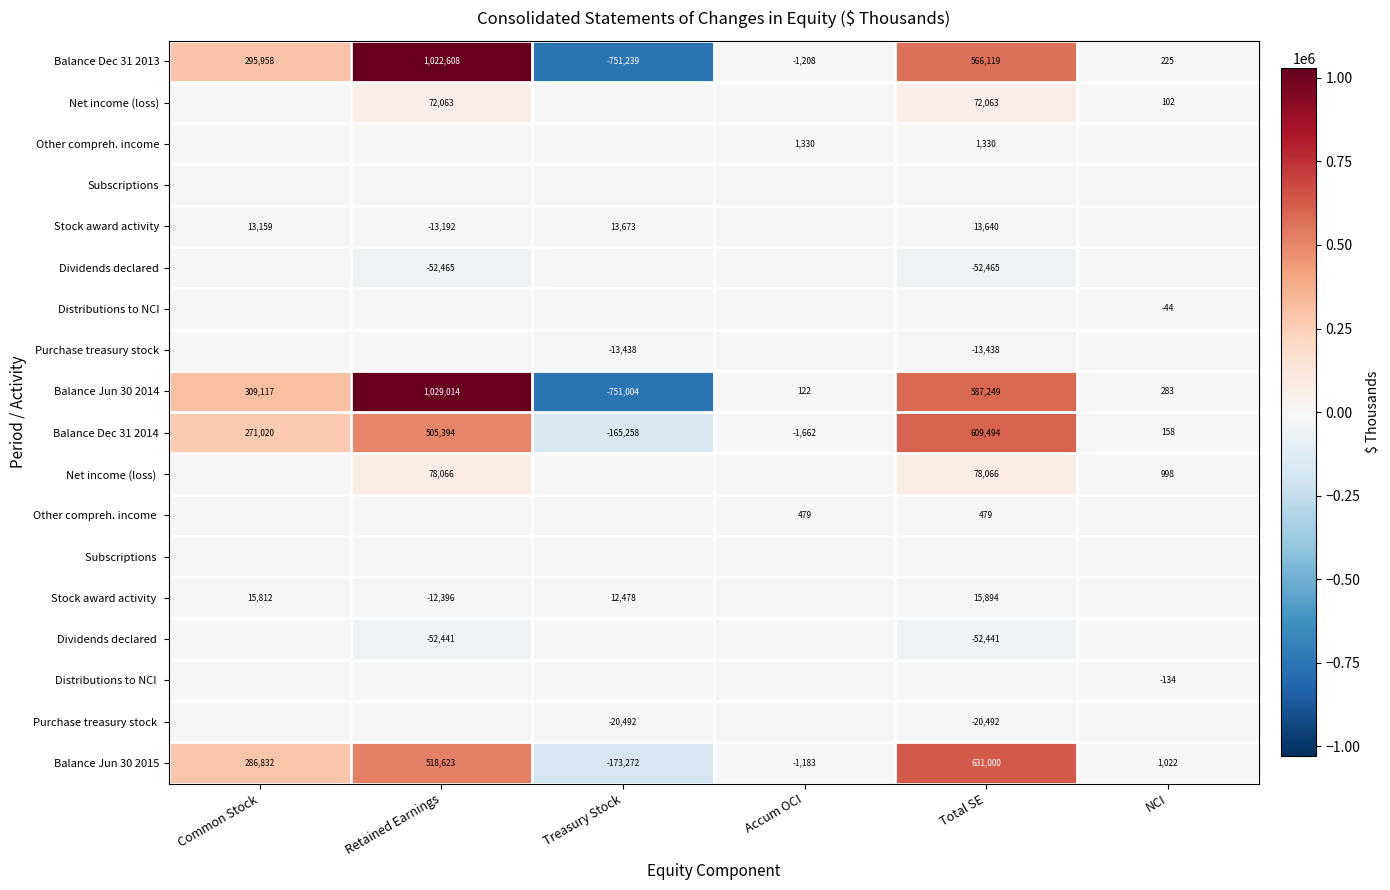

Is the value of Balance Jun 30 2015 at Treasury Stock greater than the value of Balance Jun 30 2014 at Treasury Stock?

Yes